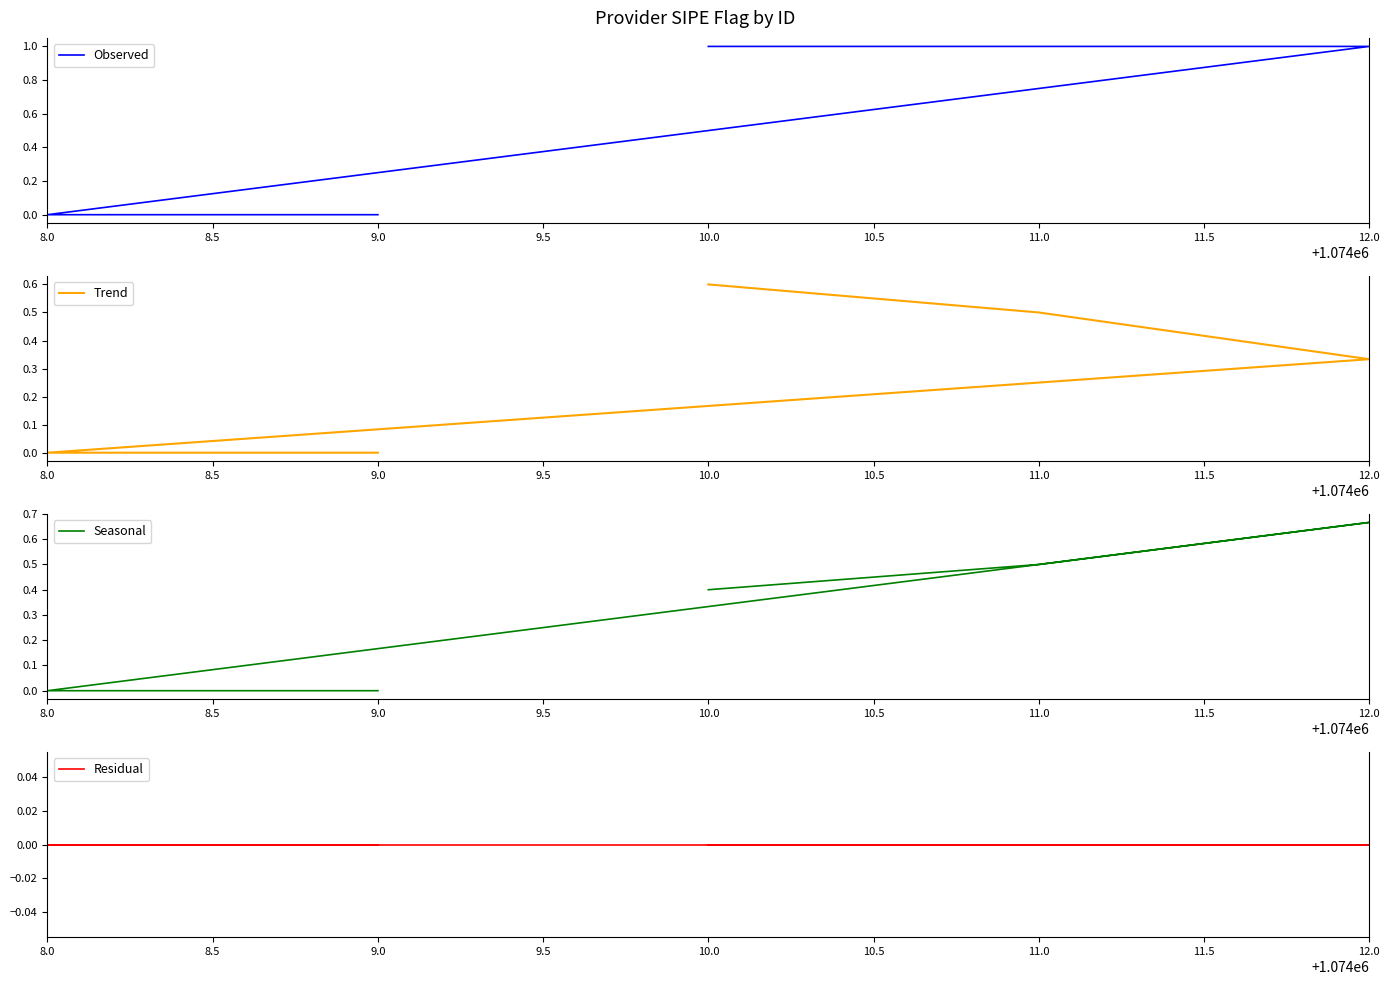

True or false: Seasonal and Residual cross at least once.

False